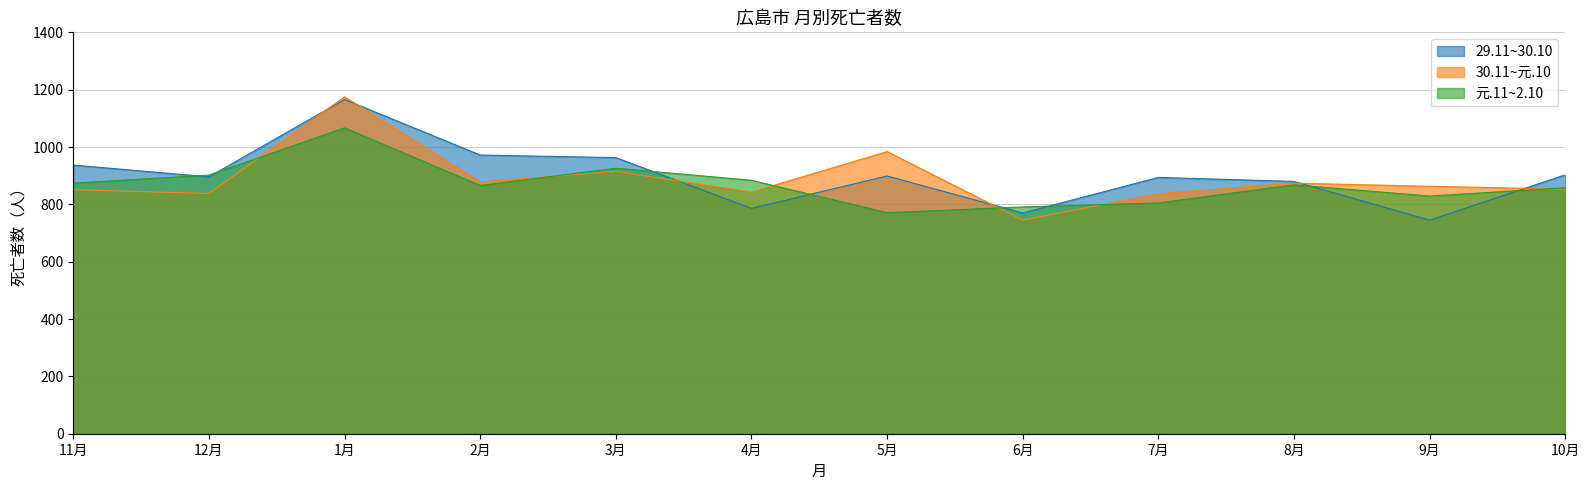

Which series has the largest range (max minus min)?

30.11~元.10